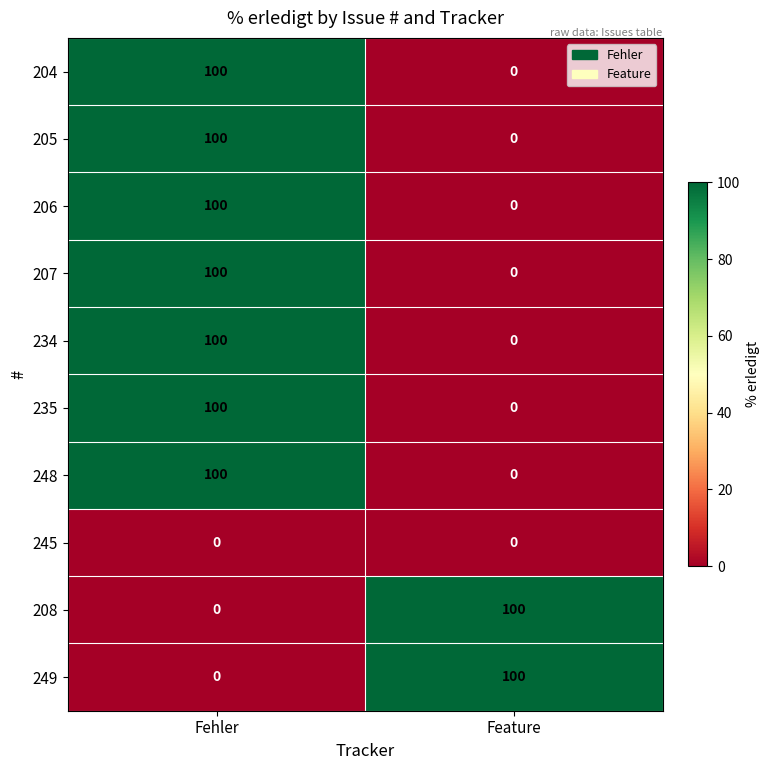

Reading left to right, transcribe all the data shown in this chart.

204: 100	0
205: 100	0
206: 100	0
207: 100	0
234: 100	0
235: 100	0
248: 100	0
245: 0	0
208: 0	100
249: 0	100